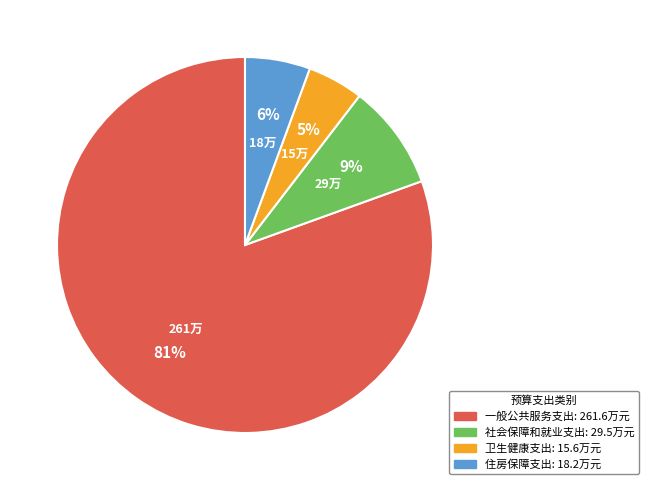

Does 一般公共服务支出 account for over 50% of the chart?

Yes